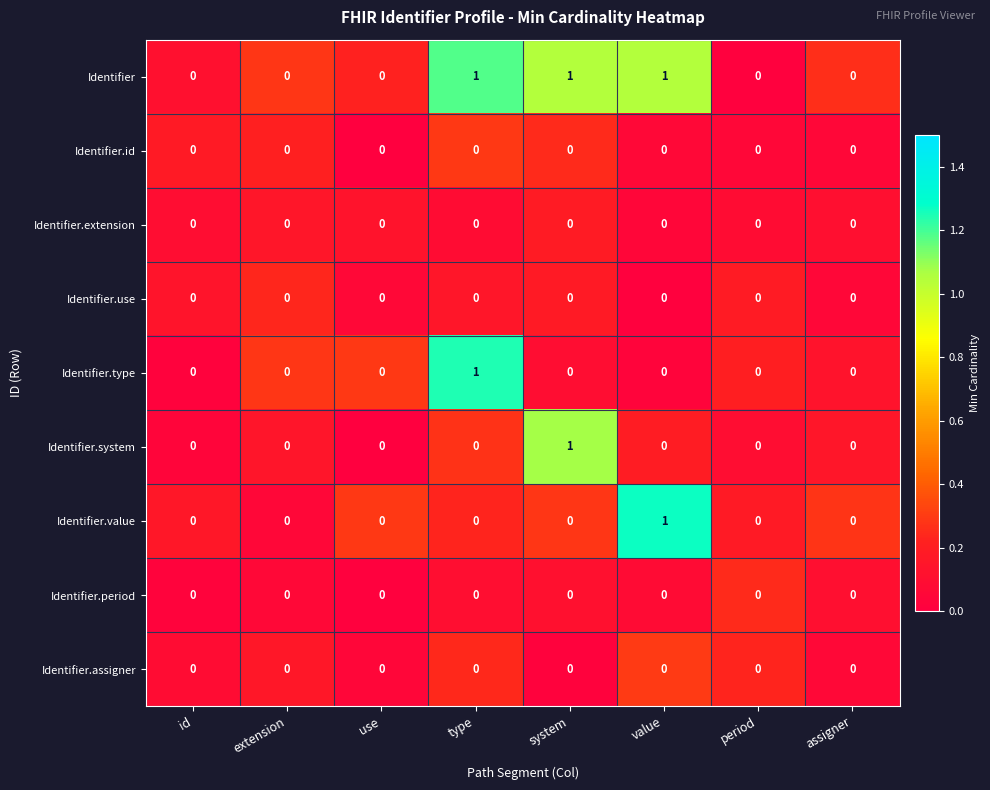

Which series has the largest total across all categories?

Identifier